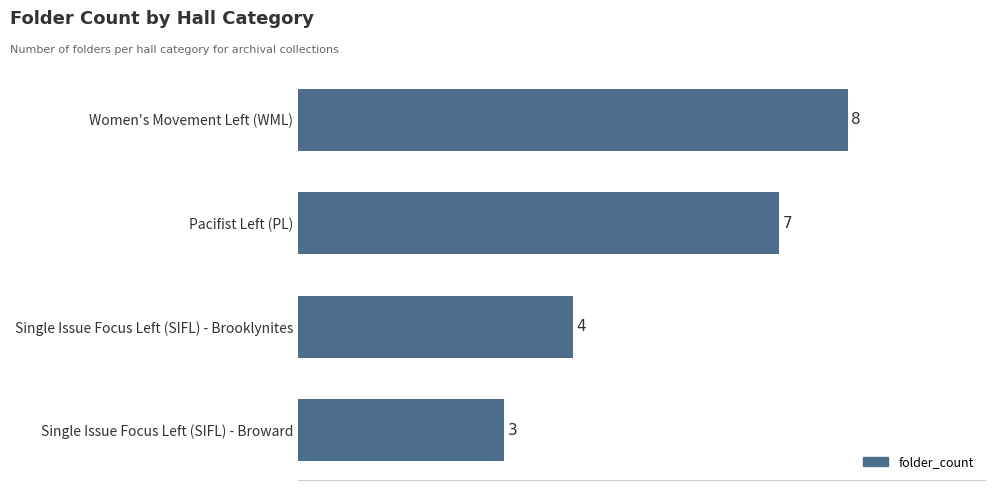

What is the difference between the second highest and minimum values?

4